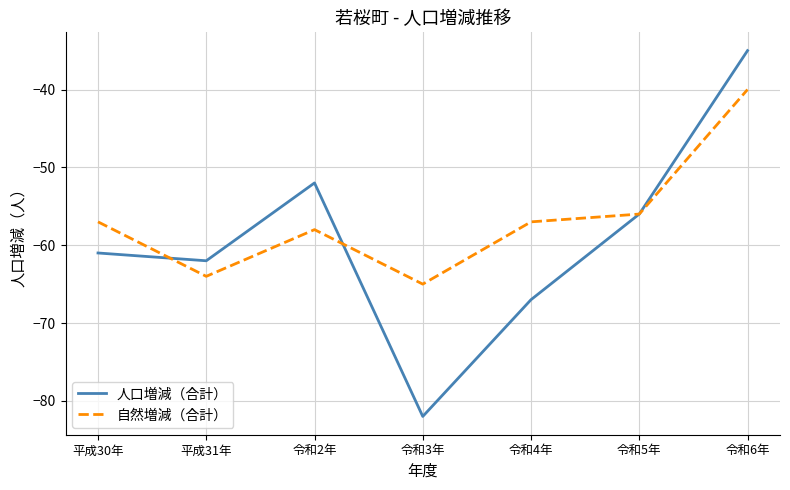

Reading left to right, transcribe all the data shown in this chart.

人口増減（合計）: -61	-62	-52	-82	-67	-56	-35
自然増減（合計）: -57	-64	-58	-65	-57	-56	-40